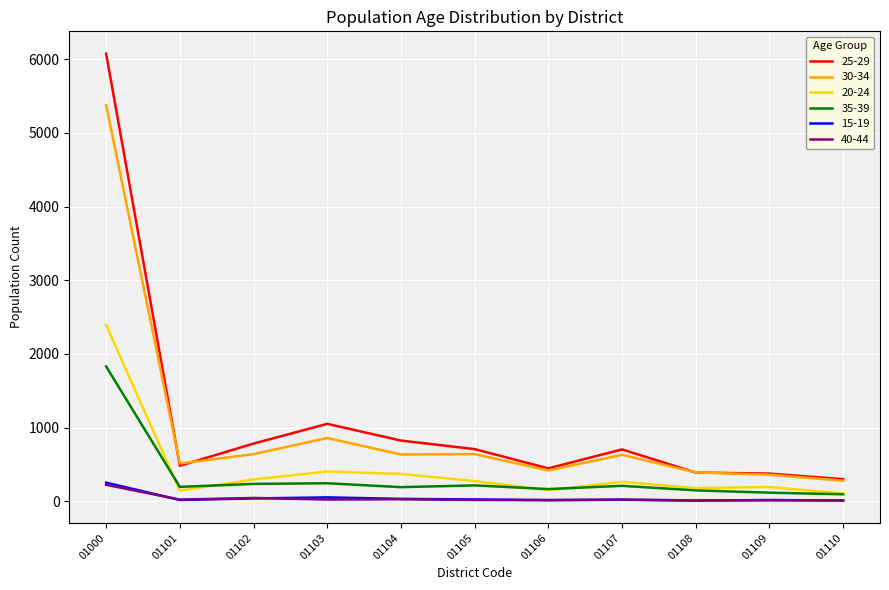

How many lines are shown in the chart?

6